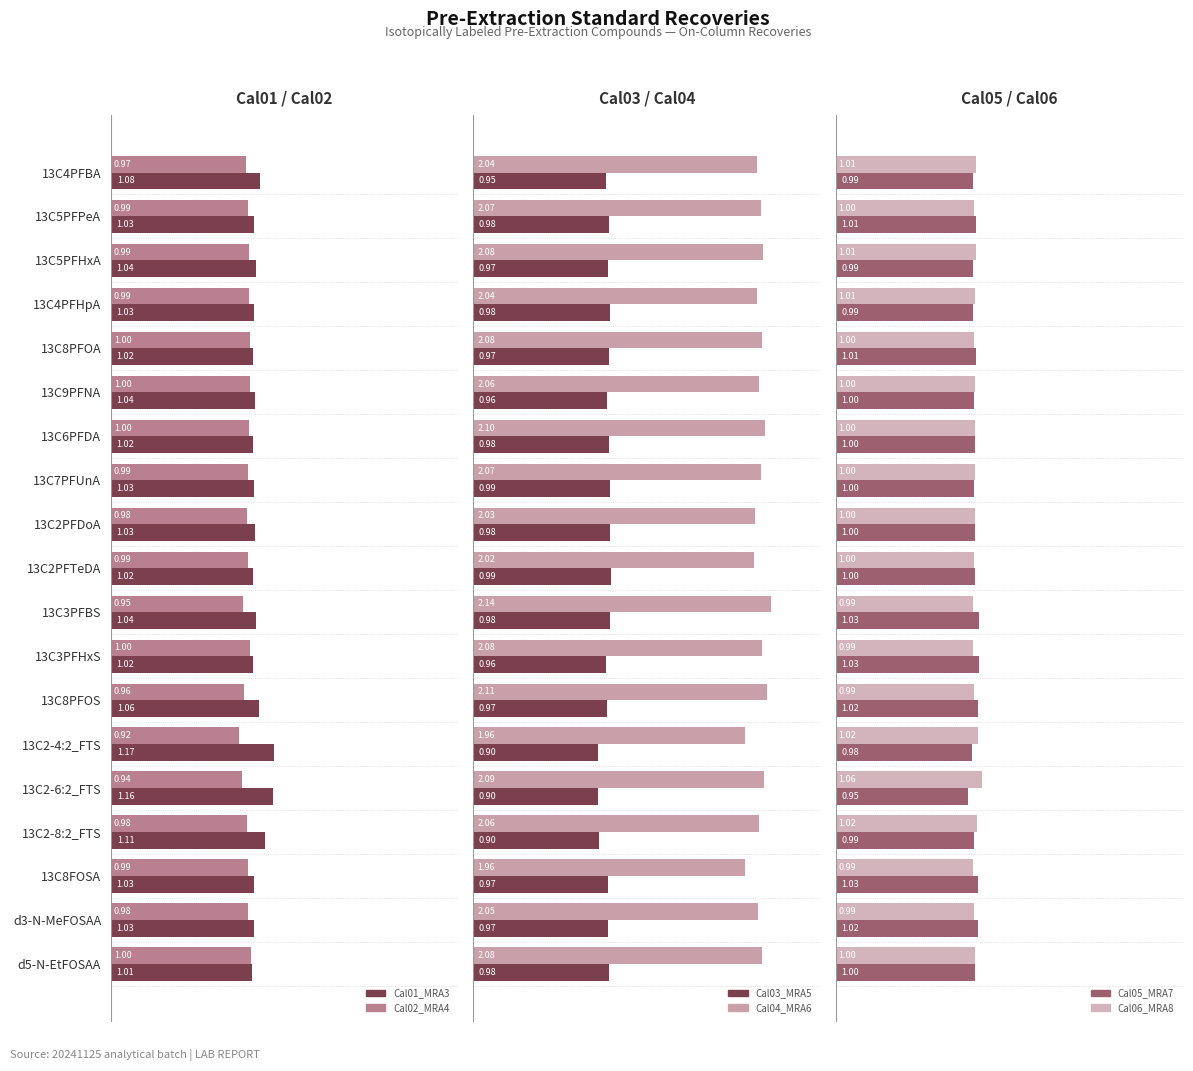

What is the value of the Cal01_MRA3 bar at the 17th from the left?

1.0